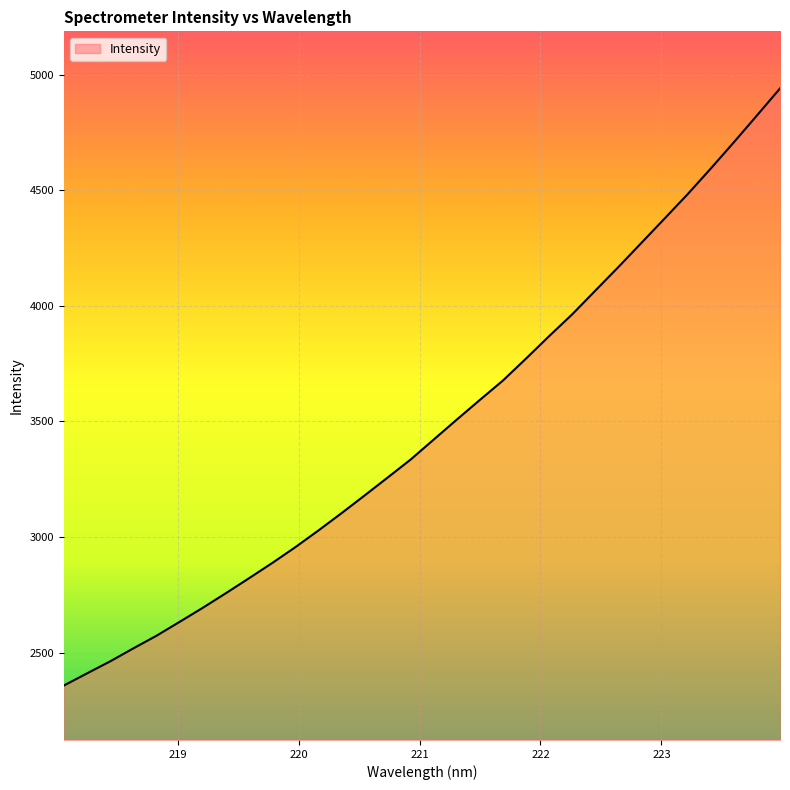

What is the difference between the maximum and minimum values?

2584.3